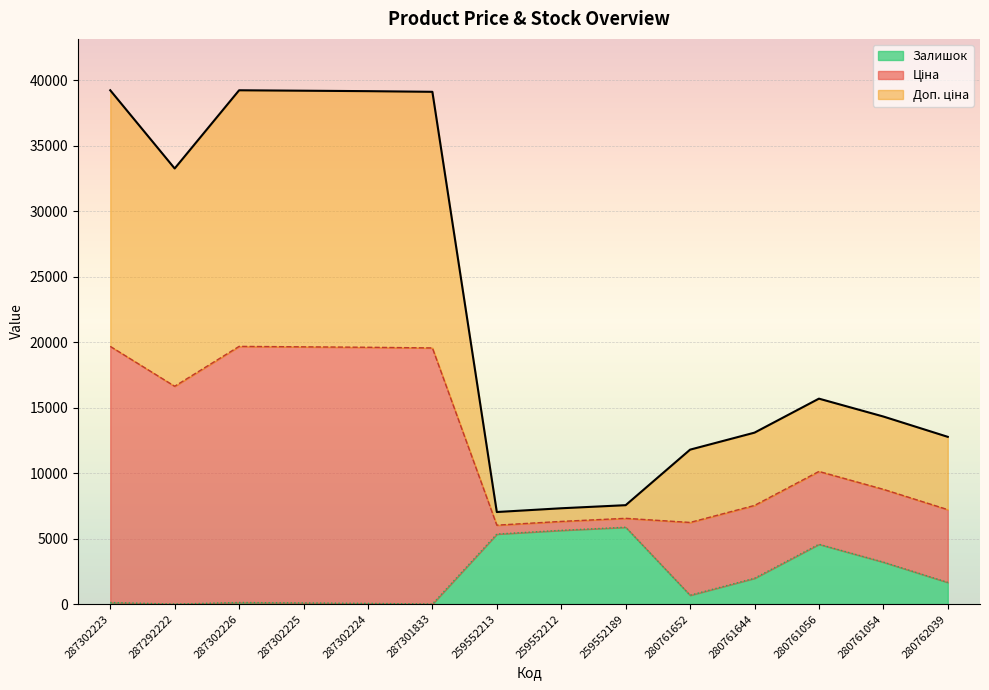

What is the greatest value displayed?

39247.8